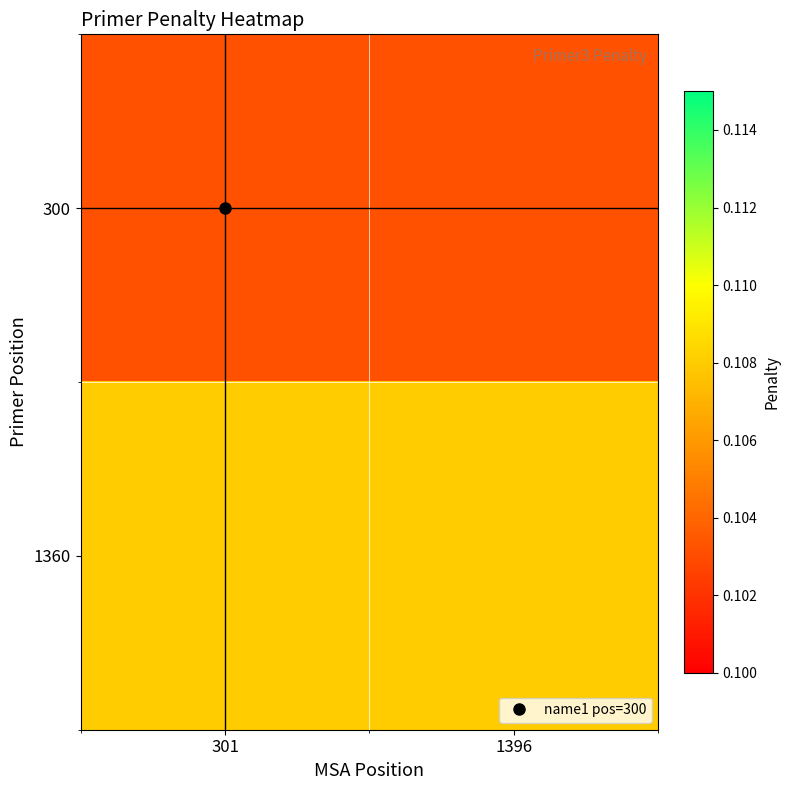

At how many categories does at least one series exceed 0?

2